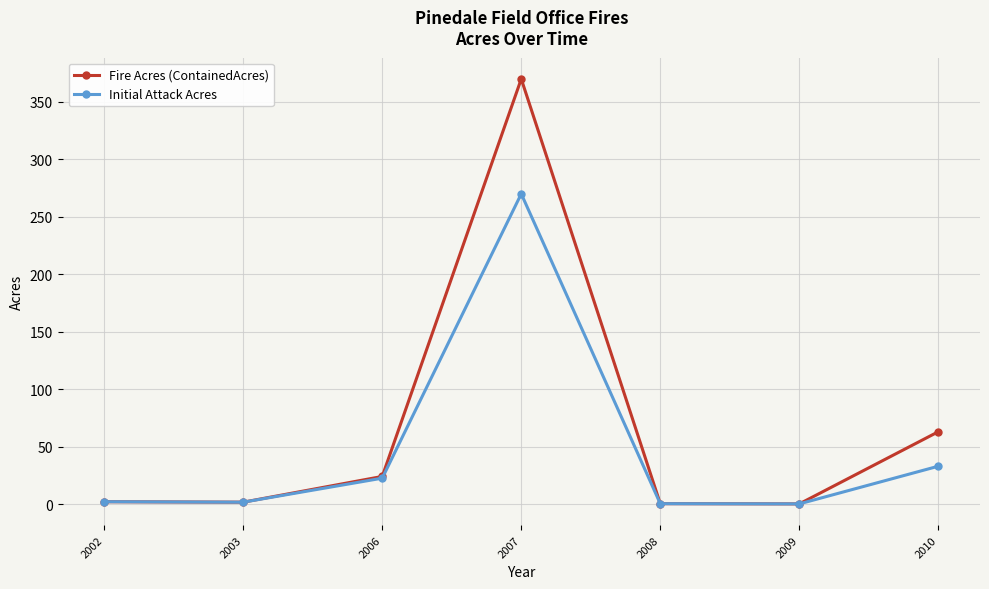

Which category has the highest value across all series?

2007